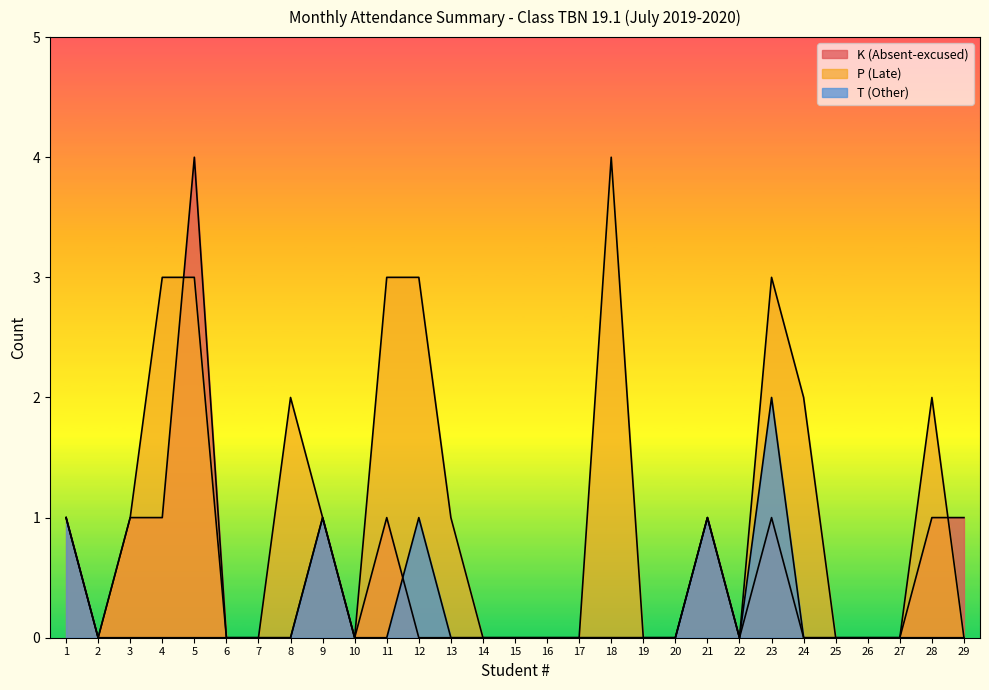

Which series changed the most between 4 and 11?

K